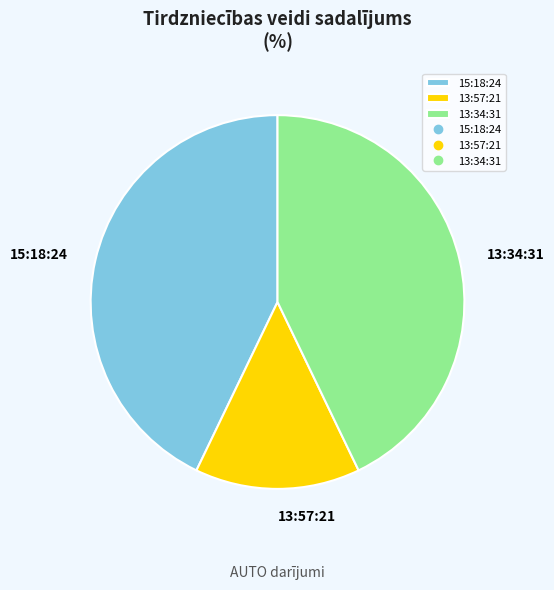

Which slice is the smallest?

13:57:21